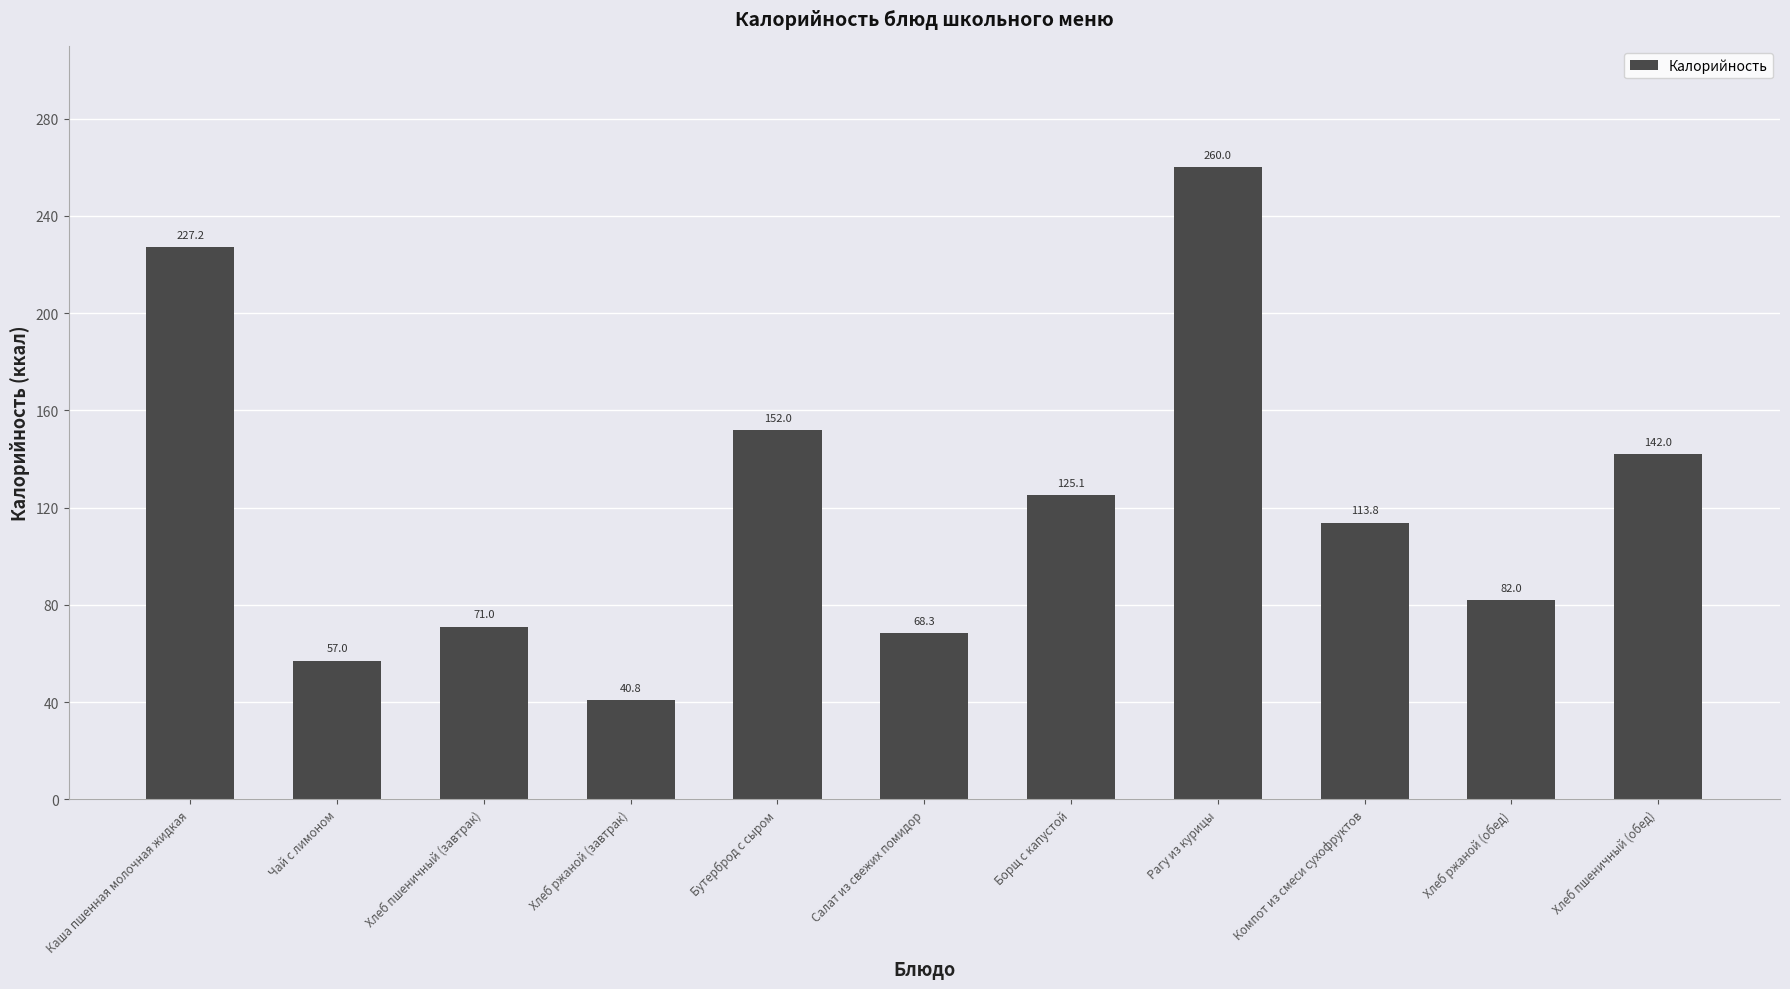

What is the greatest value displayed?

260.0